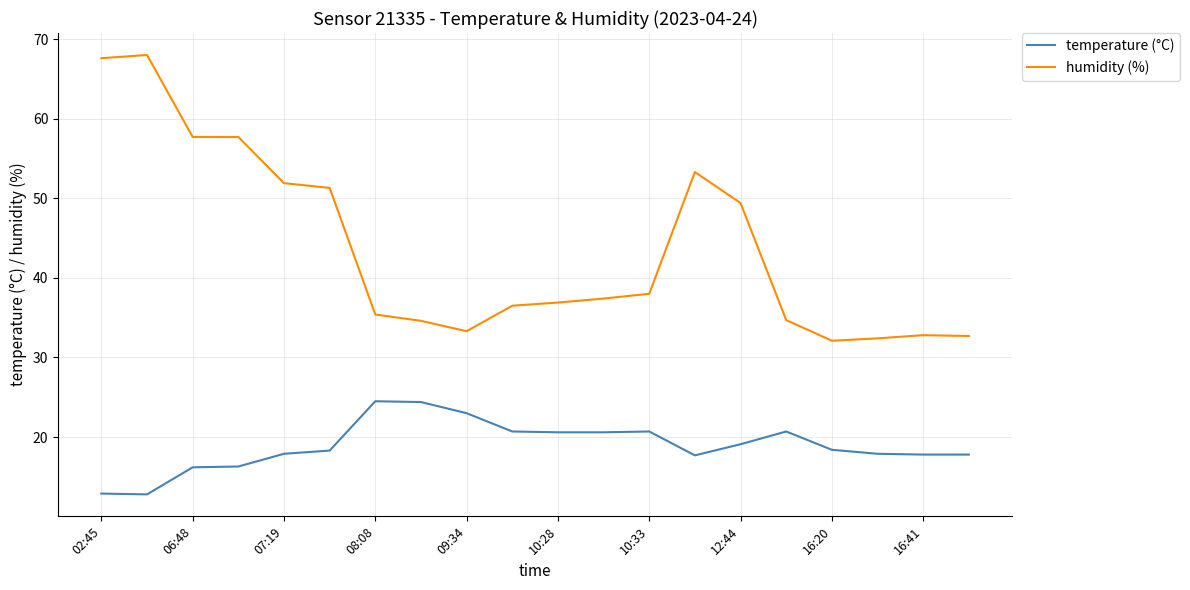

What is the smallest value displayed?

12.8